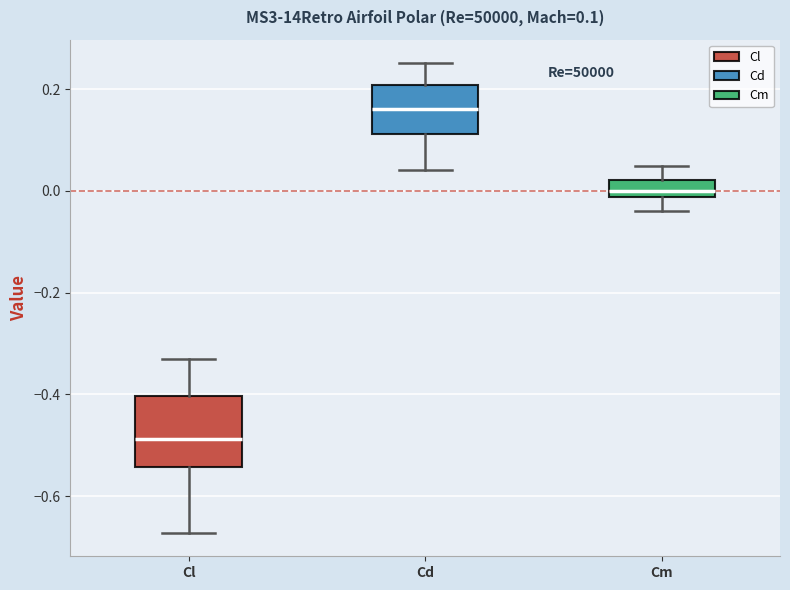

Comparing the boxes themselves (not the whiskers), which one is the tallest?

Cl